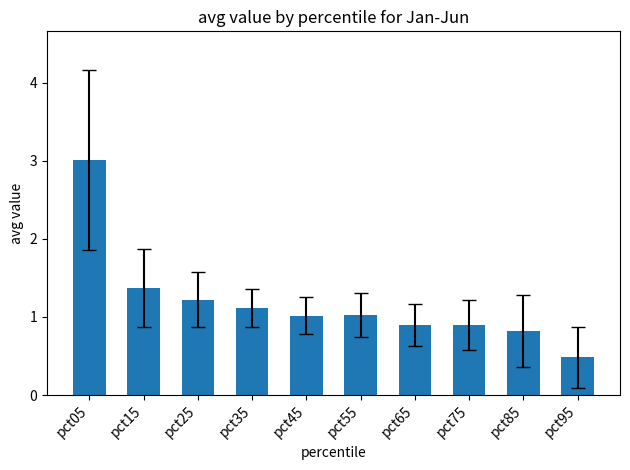

The value at pct25 is 2.0. True or false?

False